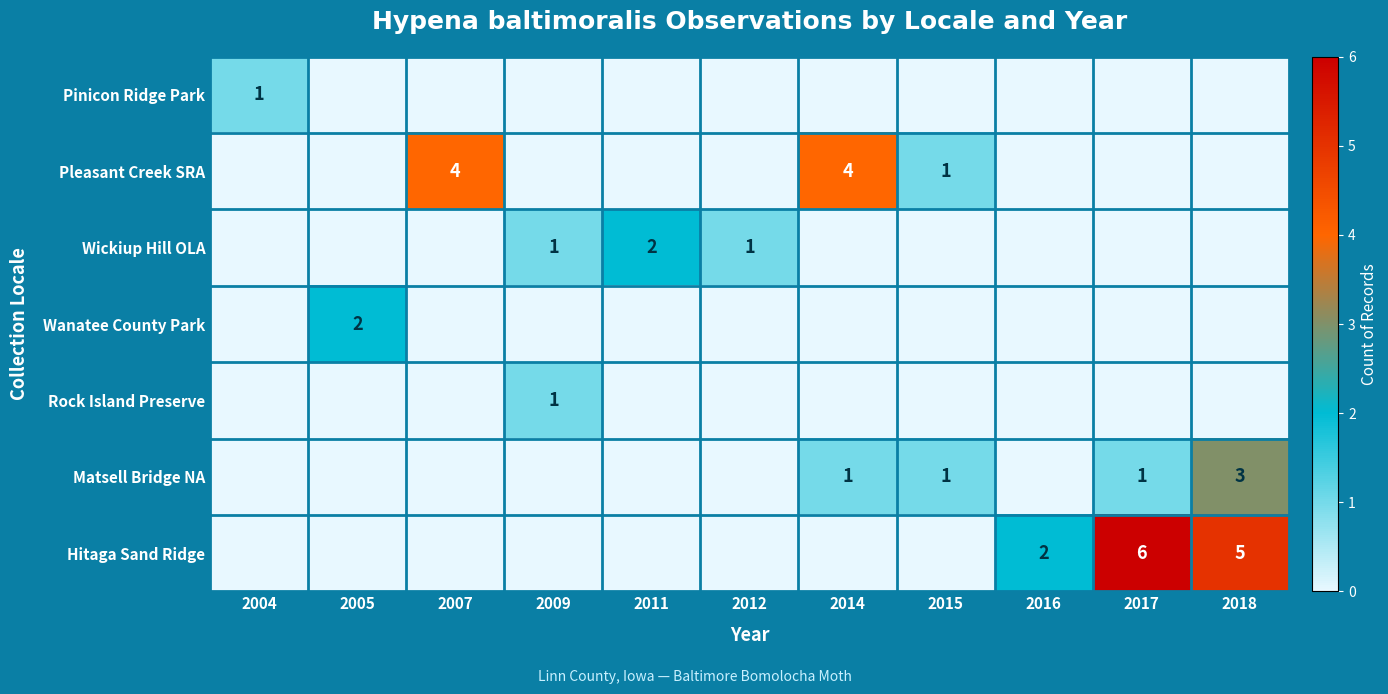

The value of Wickiup Hill OLA at 2009 is 1. True or false?

True